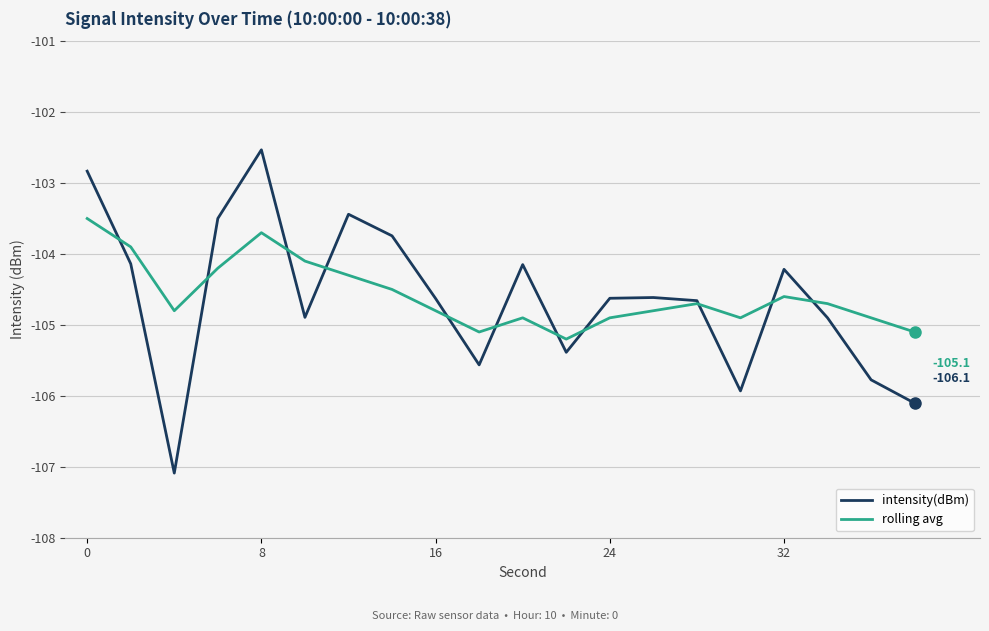

How many lines are shown in the chart?

2